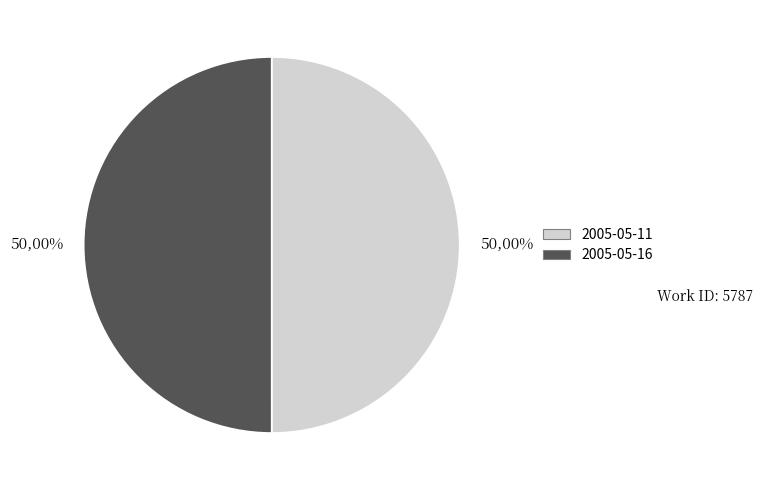

Which slice is the smallest?

2005-05-11